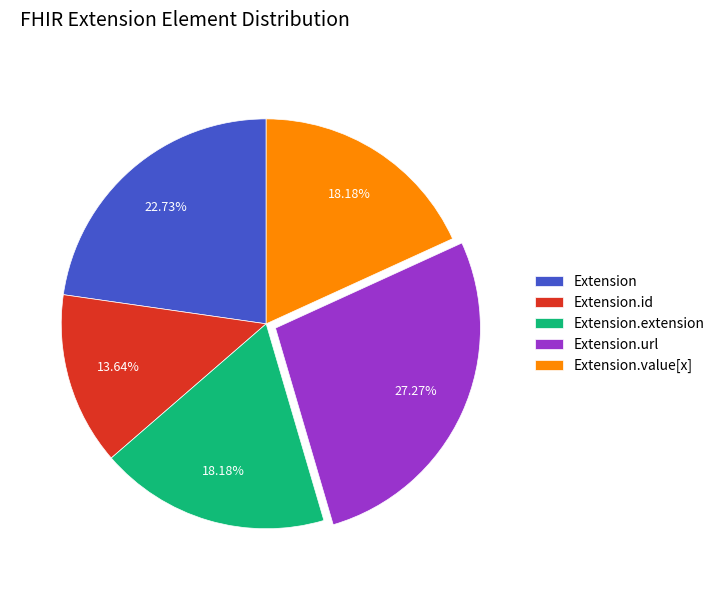

How many segments does this pie chart have?

5